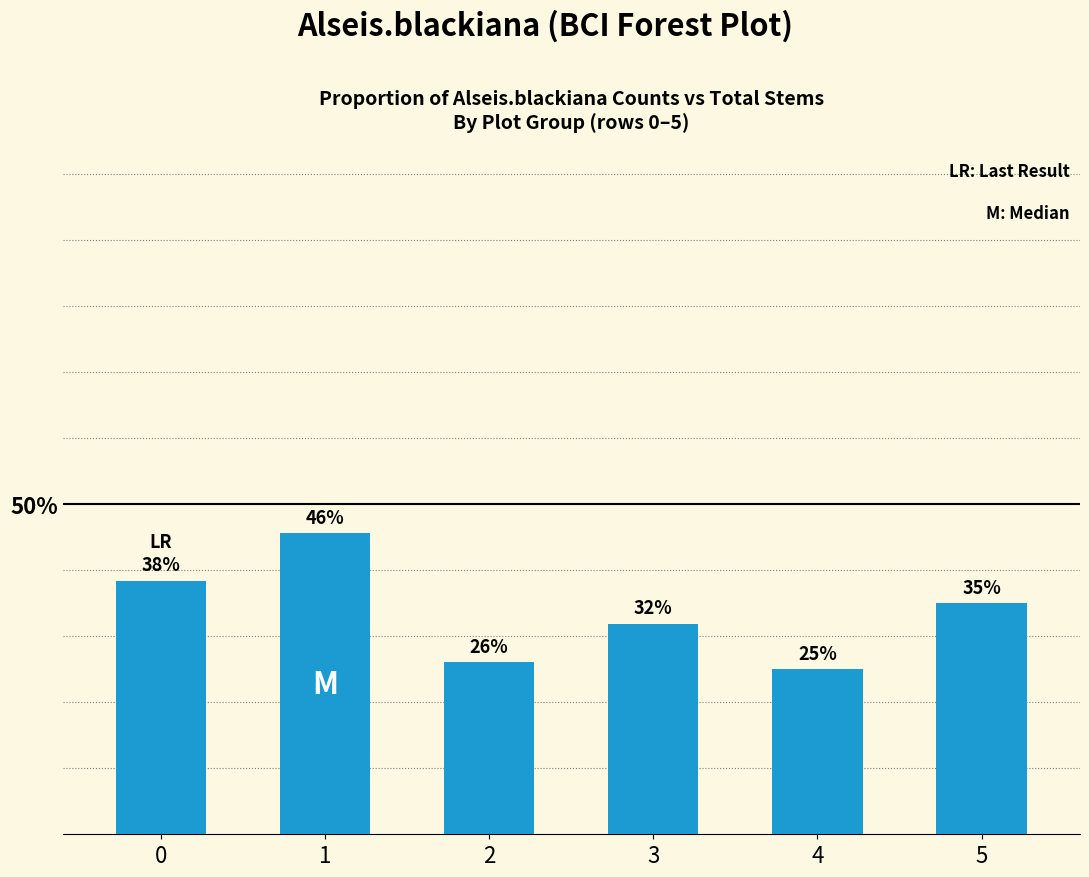

Does the chart contain any negative values?

No